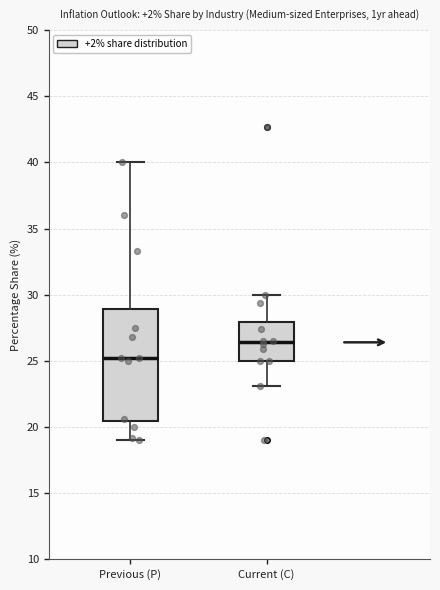

Where does the lower whisker of the box for Previous (P) end on the y-axis? The values are not printed on the chart, so give them approximately, as read against the axis.

19.0